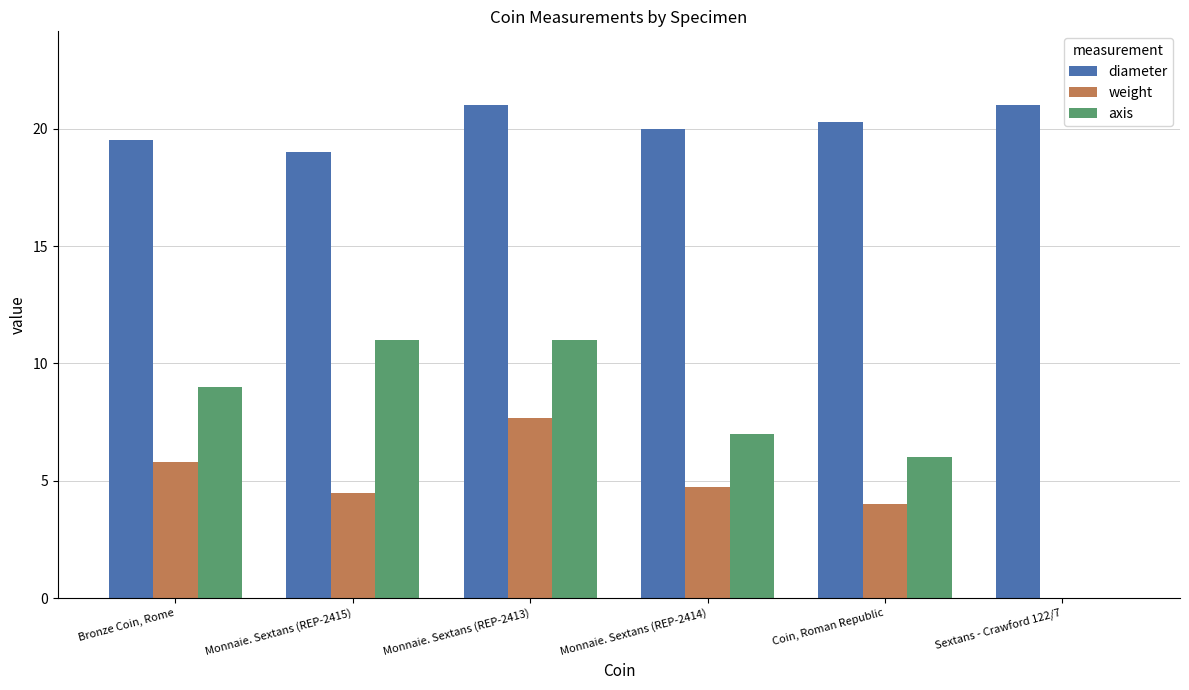

Which series changed the most between Monnaie. Sextans (REP-2413) and Coin, Roman Republic?

axis